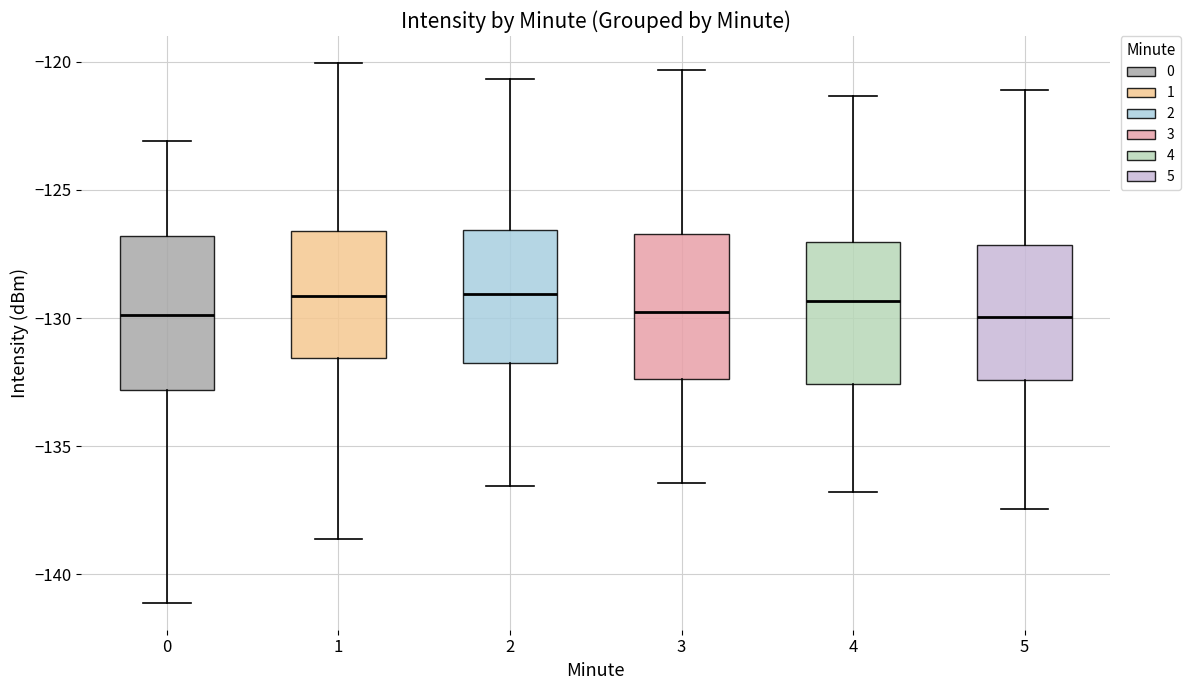

Where does the upper whisker of the box at x = 2 end on the y-axis? The values are not printed on the chart, so give them approximately, as read against the axis.

-120.5